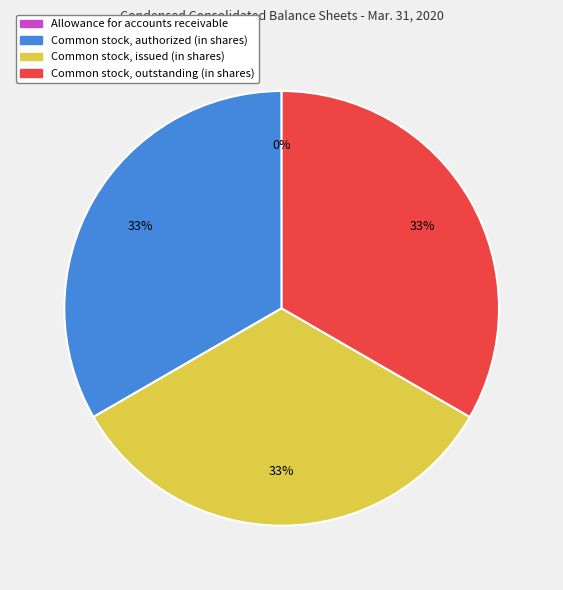

The Common stock, outstanding (in shares) slice represents 33% of the pie. True or false?

True